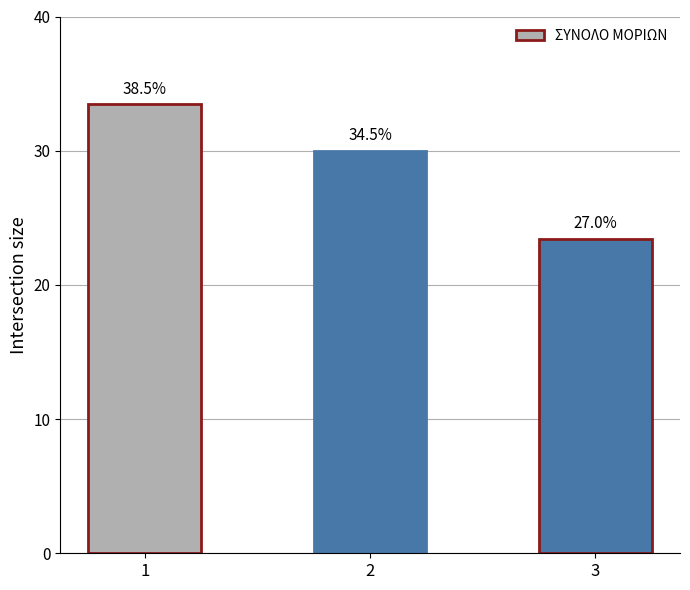

Does the chart contain stacked bars?

No